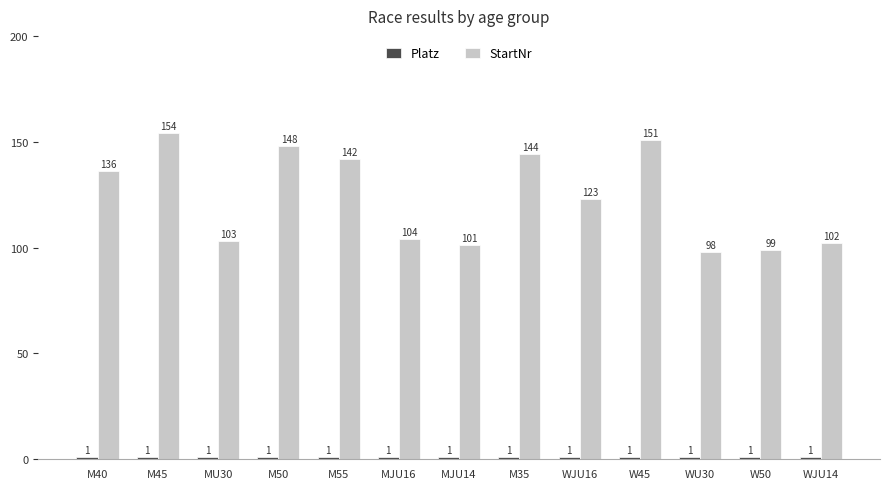

What is the difference between the maximum and minimum values in the StartNr series?

56